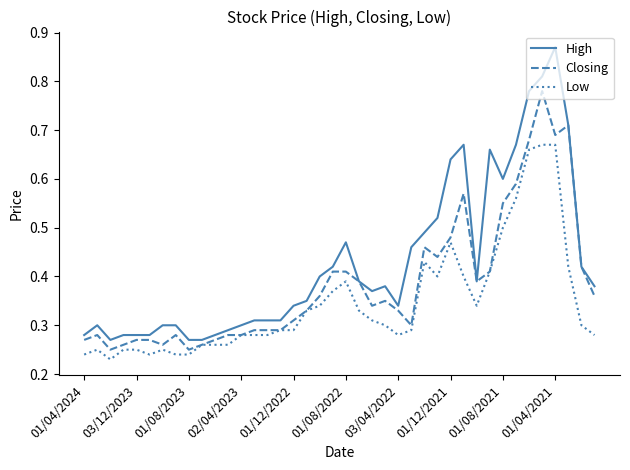

Which series has the widest spread of values?

High